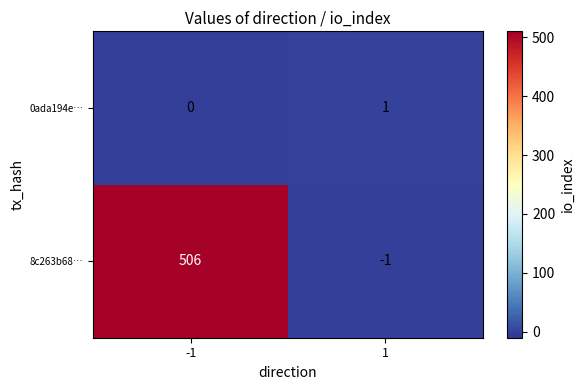

What is the sum of all 8c263b68… values?

505